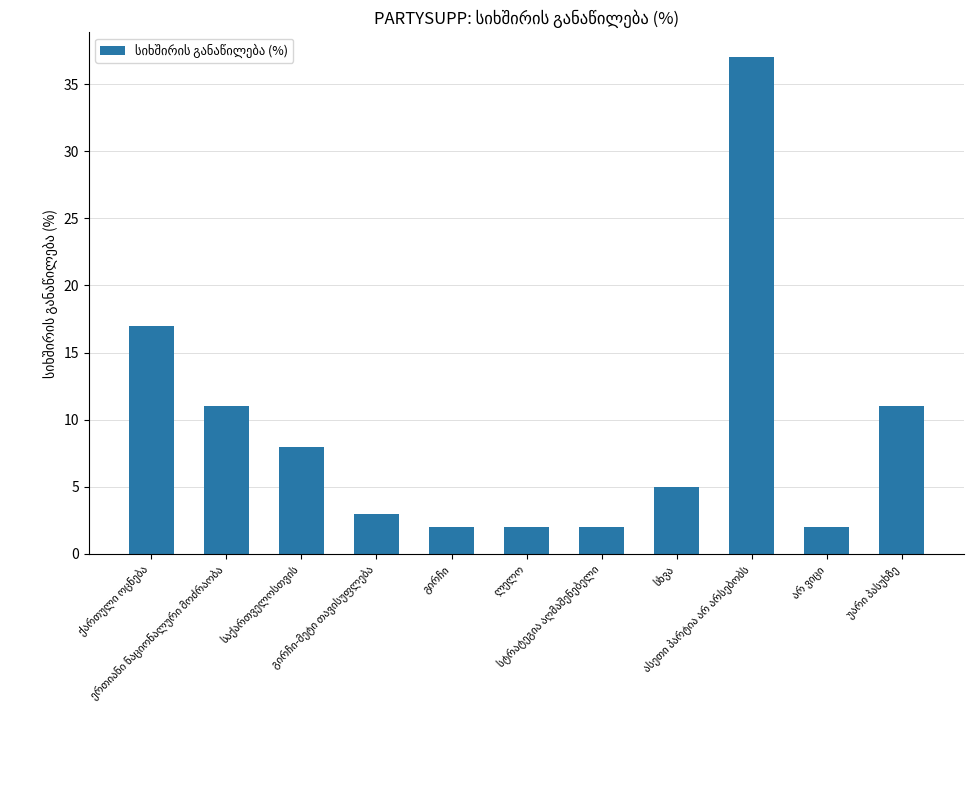

What is the minimum value shown in the chart?

2